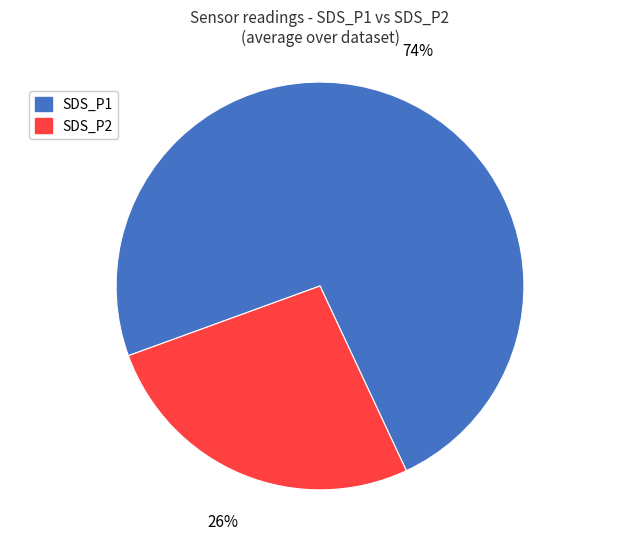

How many segments does this pie chart have?

2